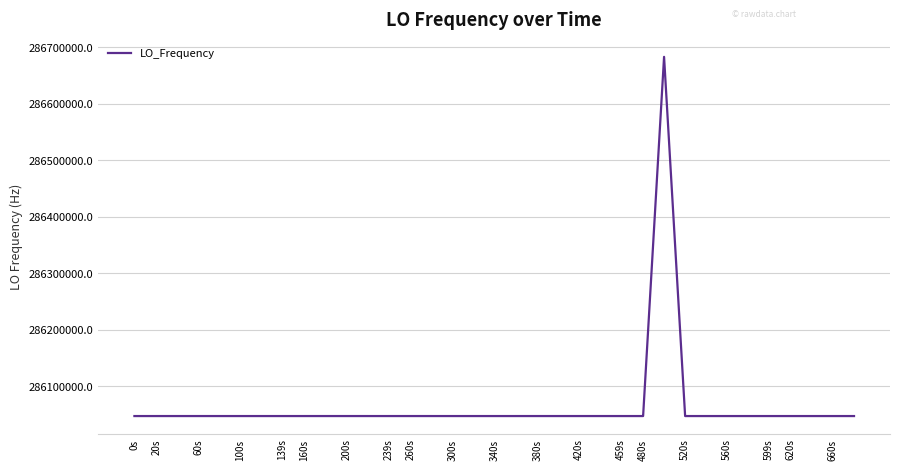

What is the smallest value displayed?

286046996.5